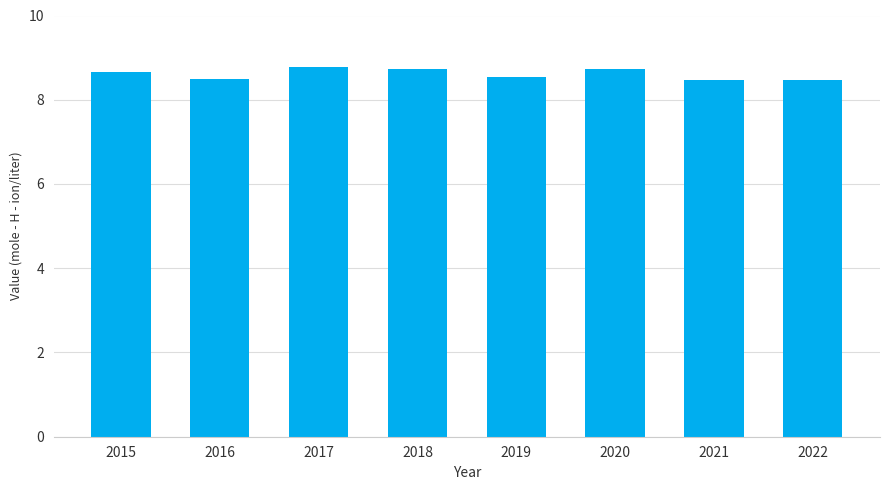

What is the sum of the values at 2015 and 2022?

17.1